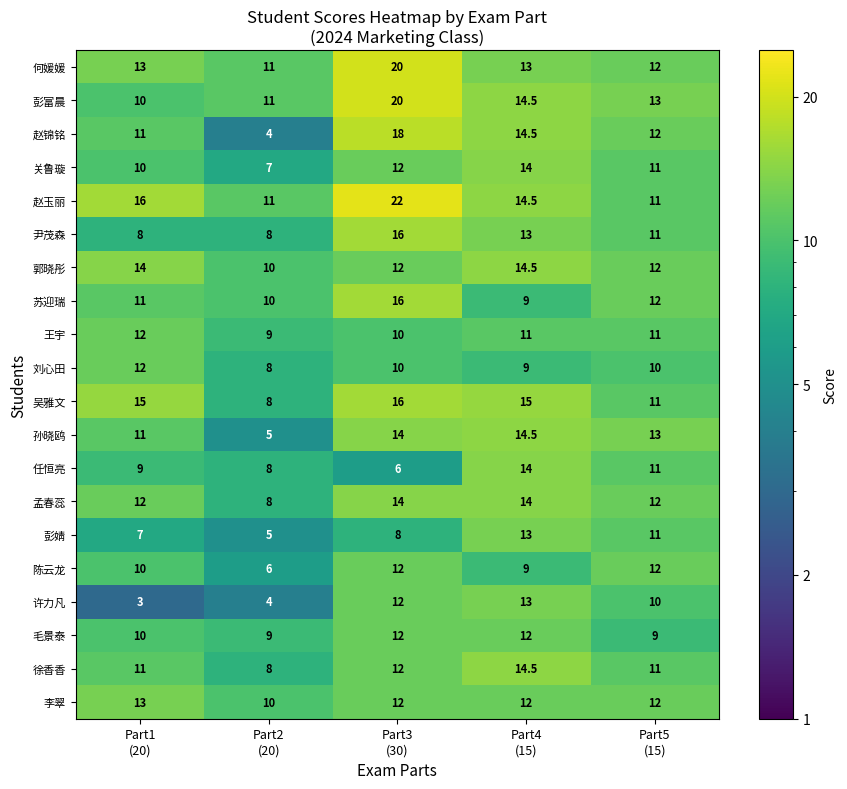

Which series has the widest spread of values?

赵锦铭